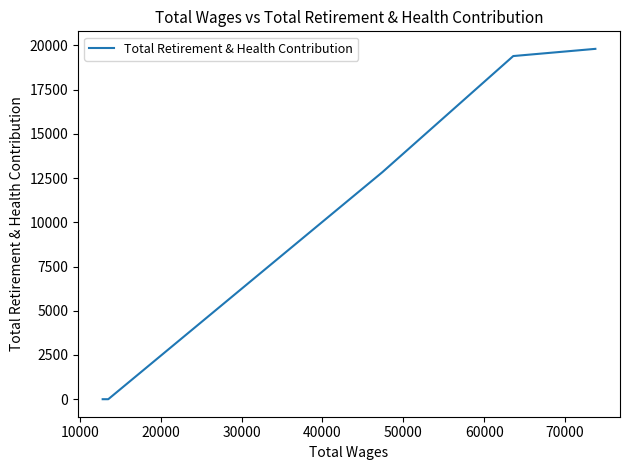

True or false: the data has more than 1 interior local peaks.

False